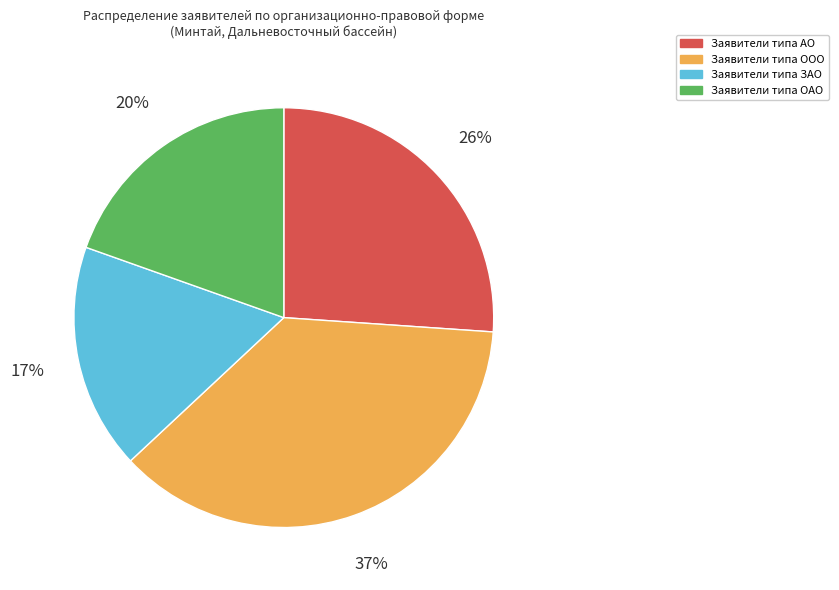

Is there any slice that represents more than half of the pie?

No